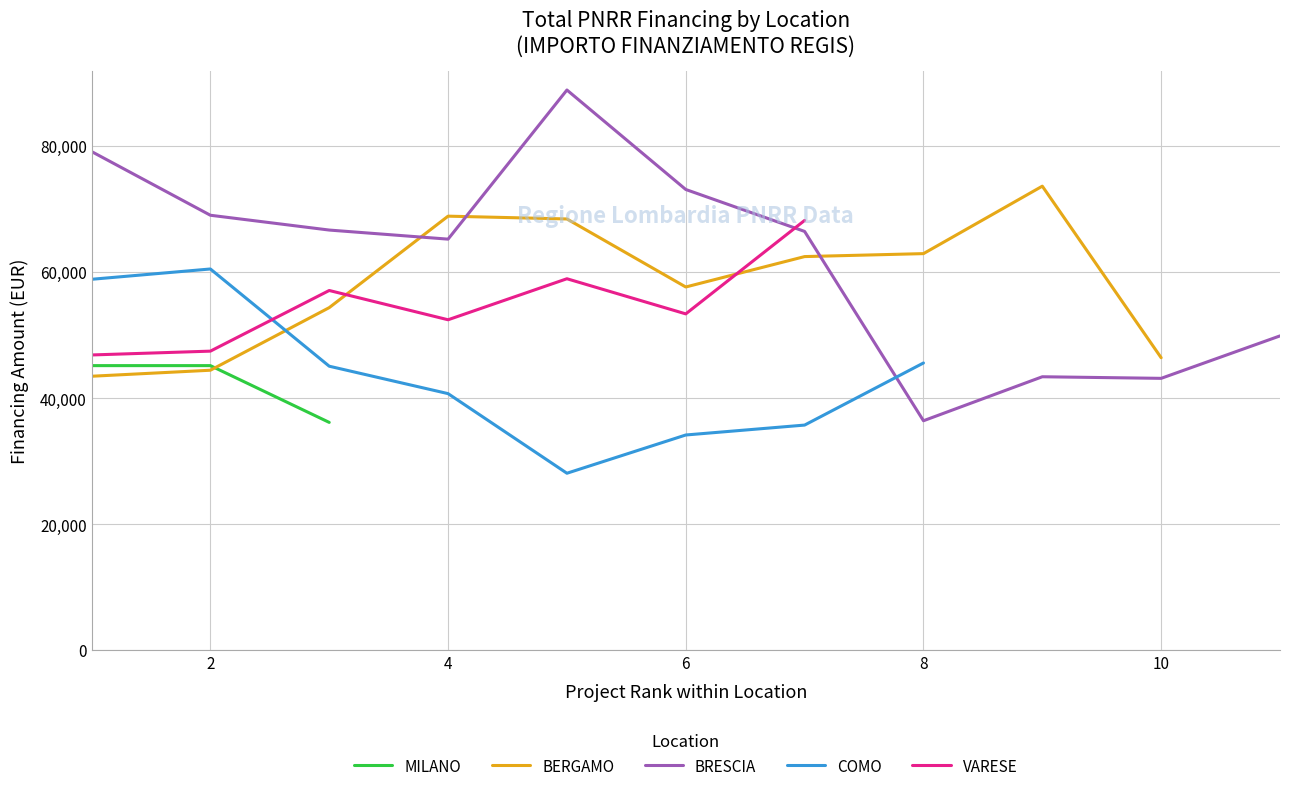

What is the lowest value of the BRESCIA series?

36385.8